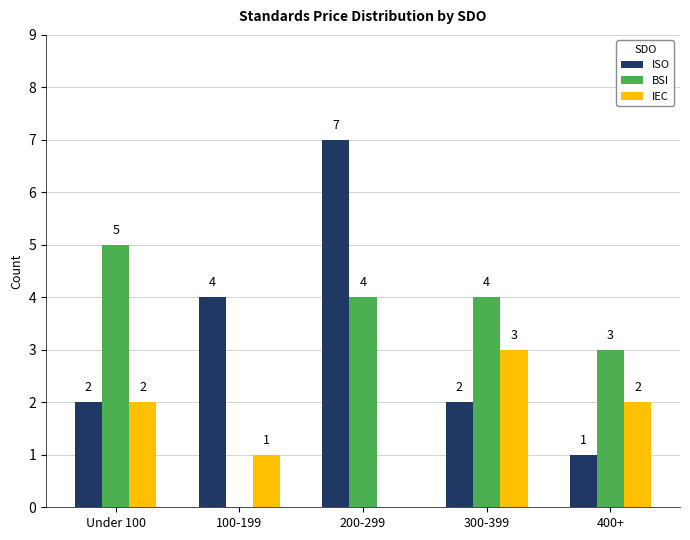

What is the sum of all IEC values?

8